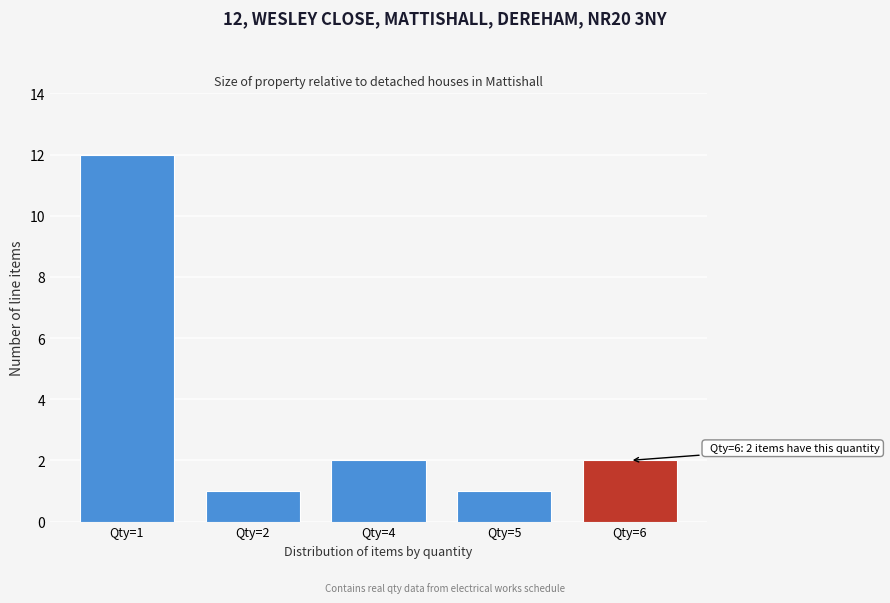

Reading right to left, extract all data points from this chart.

Qty=6=2	Qty=5=1	Qty=4=2	Qty=2=1	Qty=1=12